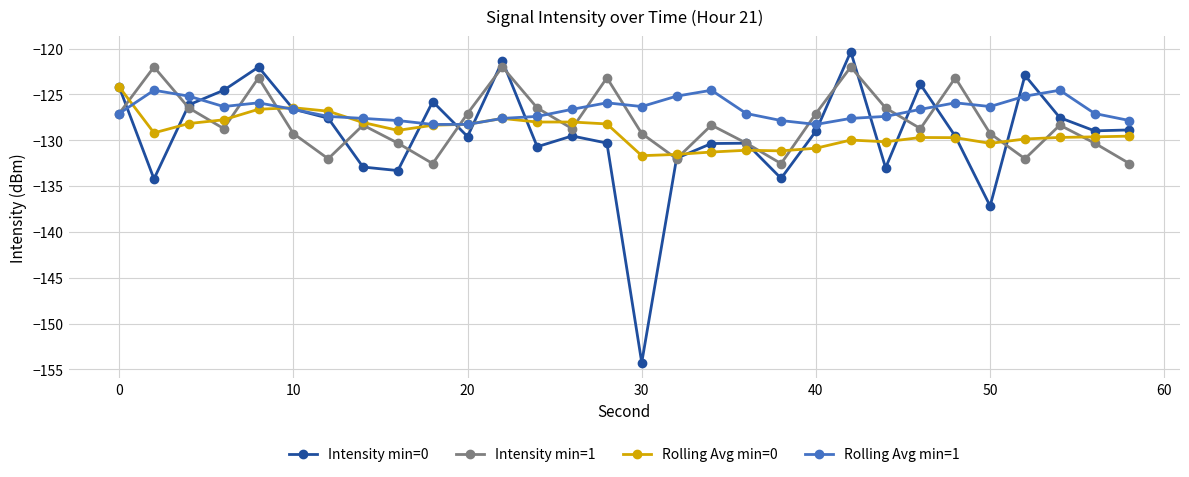

Does the chart display data point markers on the line(s)?

Yes